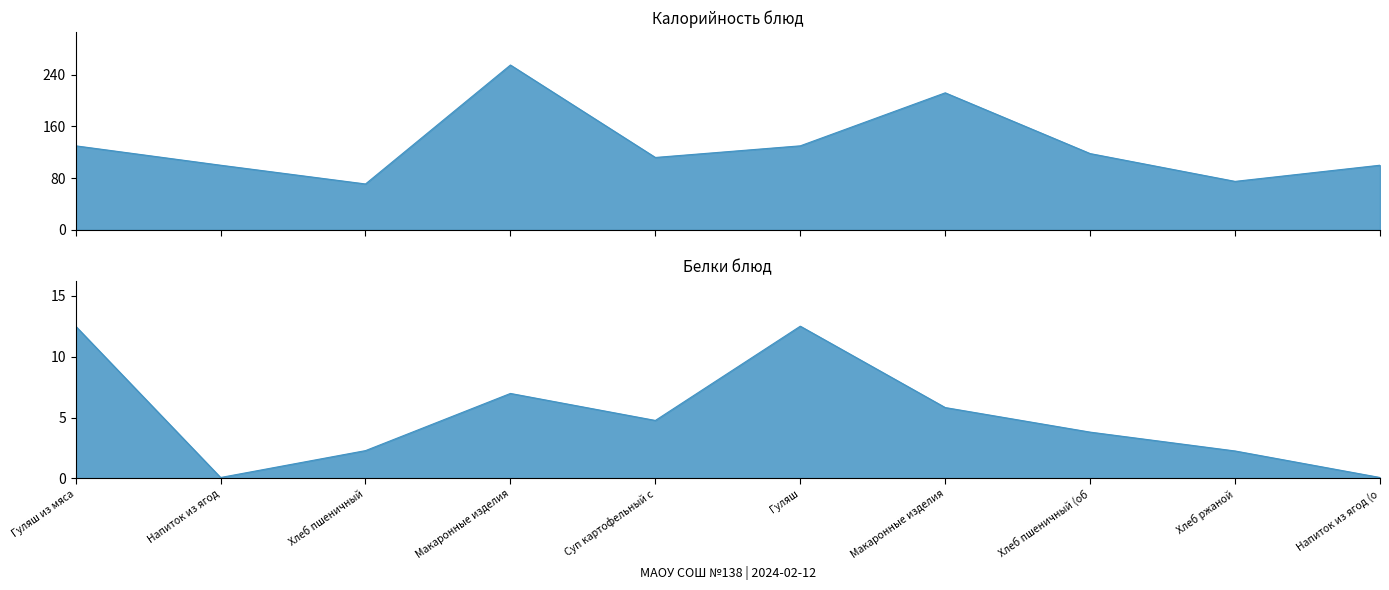

What is the average value of the Калорийность series?

130.3